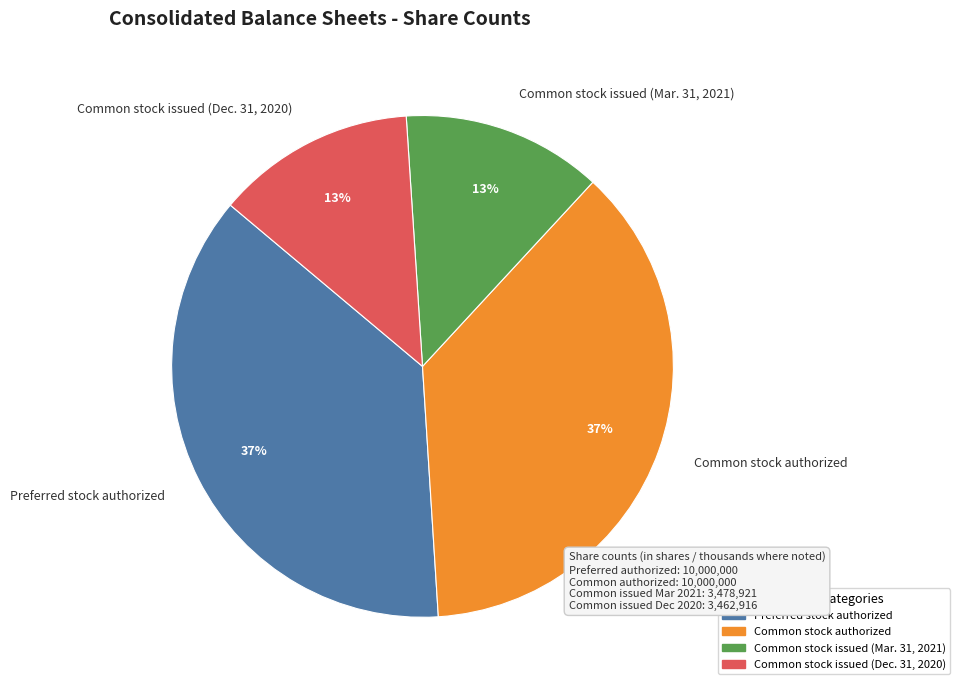

Is there any slice that represents more than half of the pie?

No